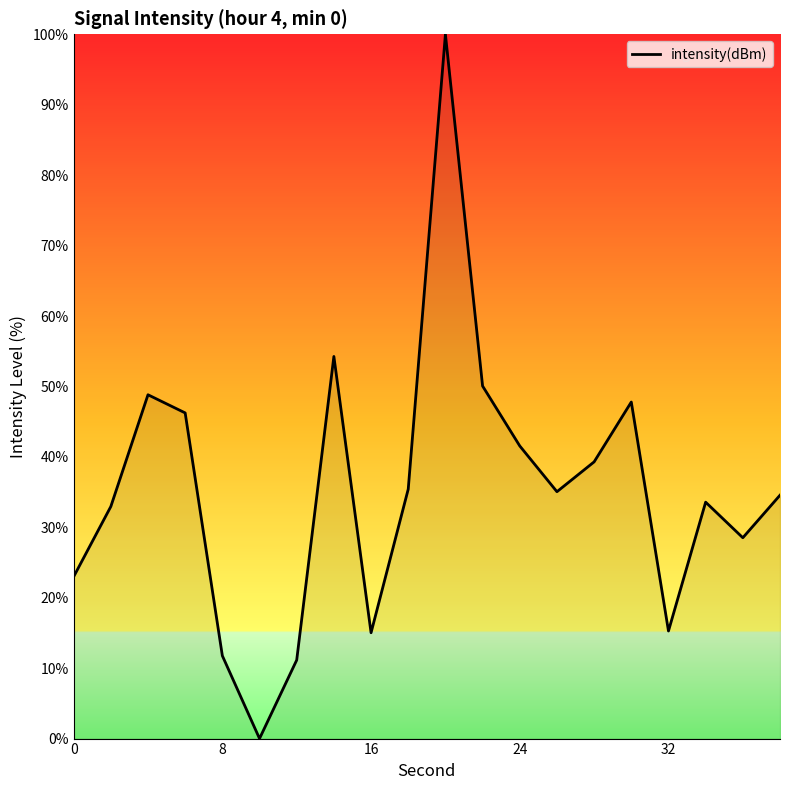

What is the maximum value shown in the chart?

100.0